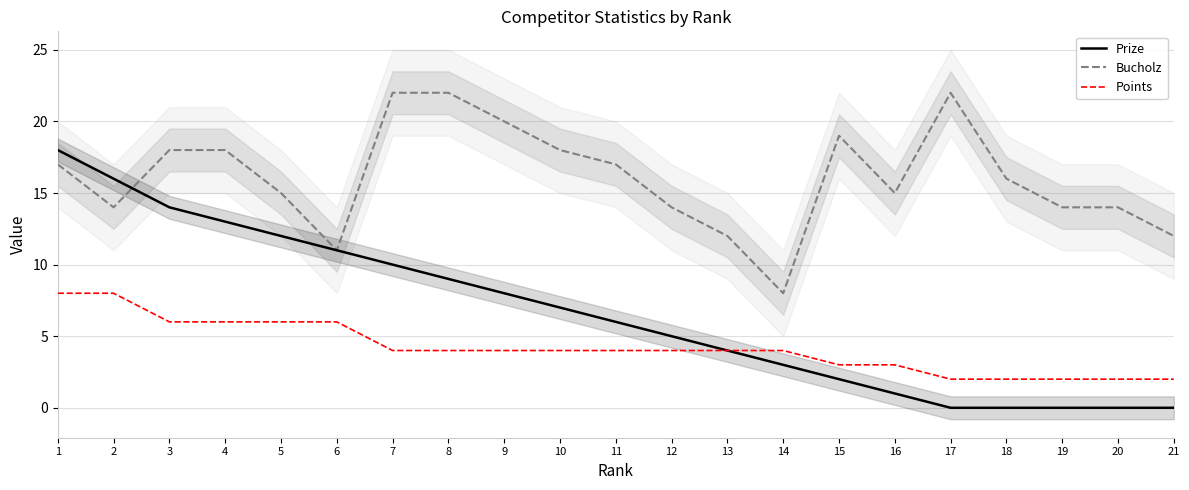

Which label corresponds to the smallest value in the chart?

17